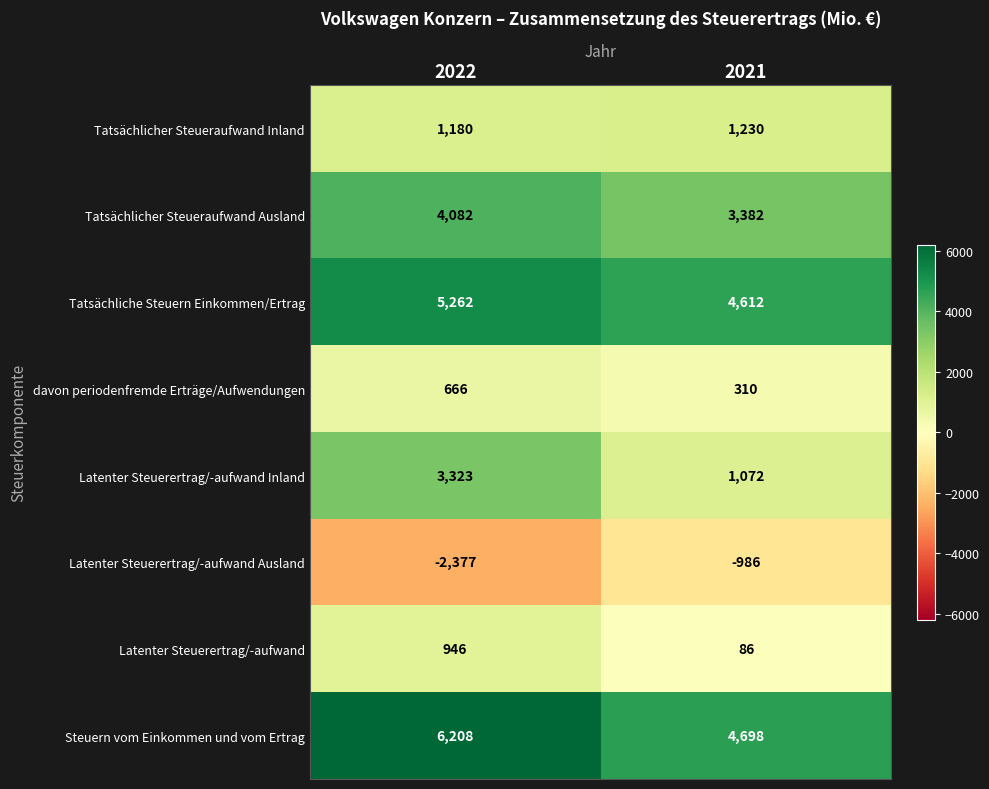

At how many categories does at least one series exceed 4824?

1